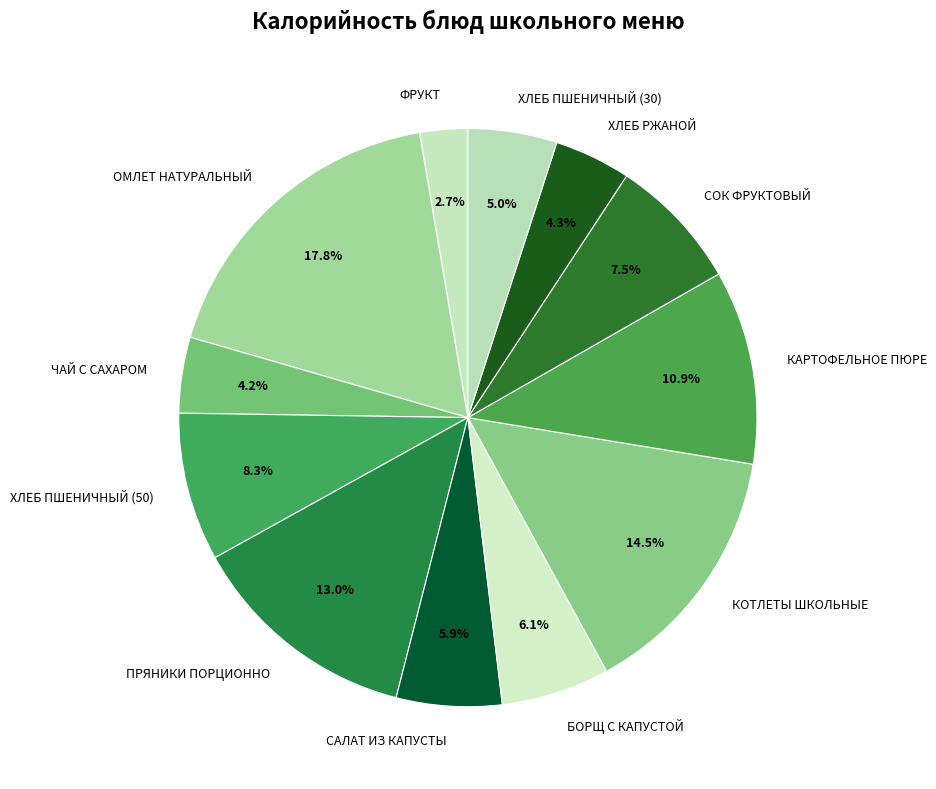

How many slices are in this pie chart?

12